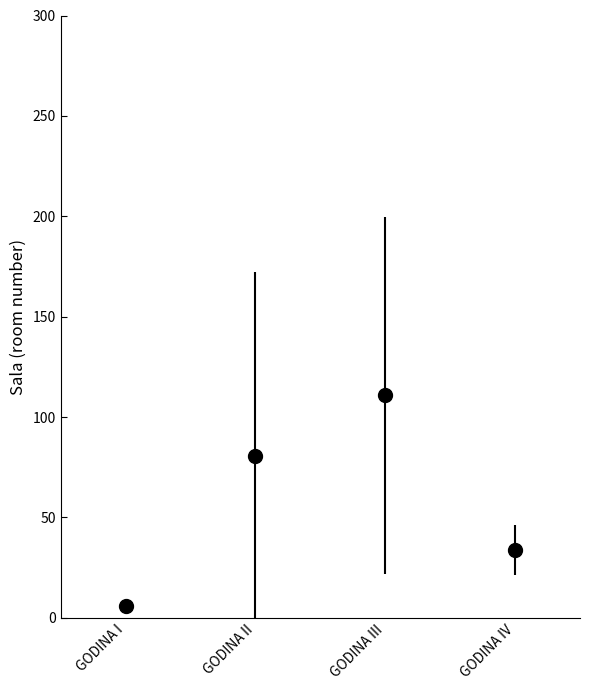

Rank the categories by value from highest to lowest.

GODINA III, GODINA II, GODINA IV, GODINA I